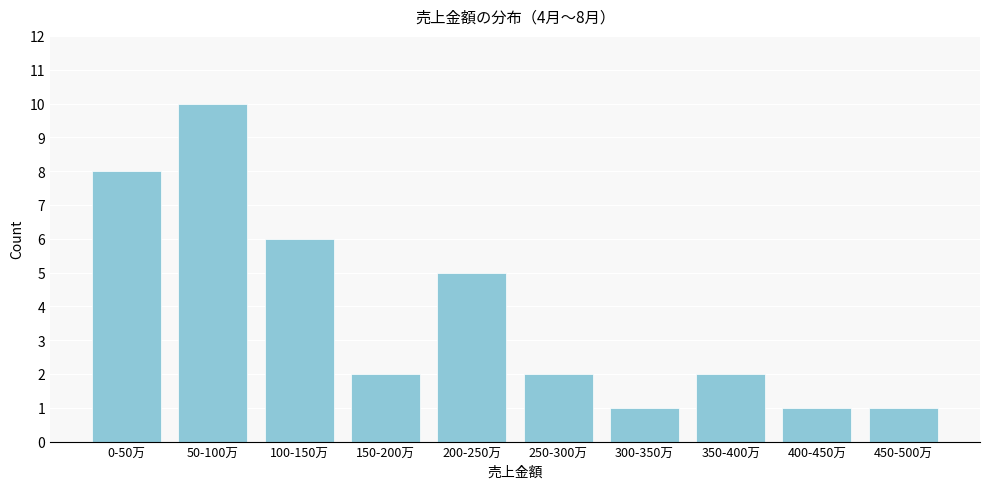

Reading left to right, what are all the values shown in this chart?

0-50万=8	50-100万=10	100-150万=6	150-200万=2	200-250万=5	250-300万=2	300-350万=1	350-400万=2	400-450万=1	450-500万=1